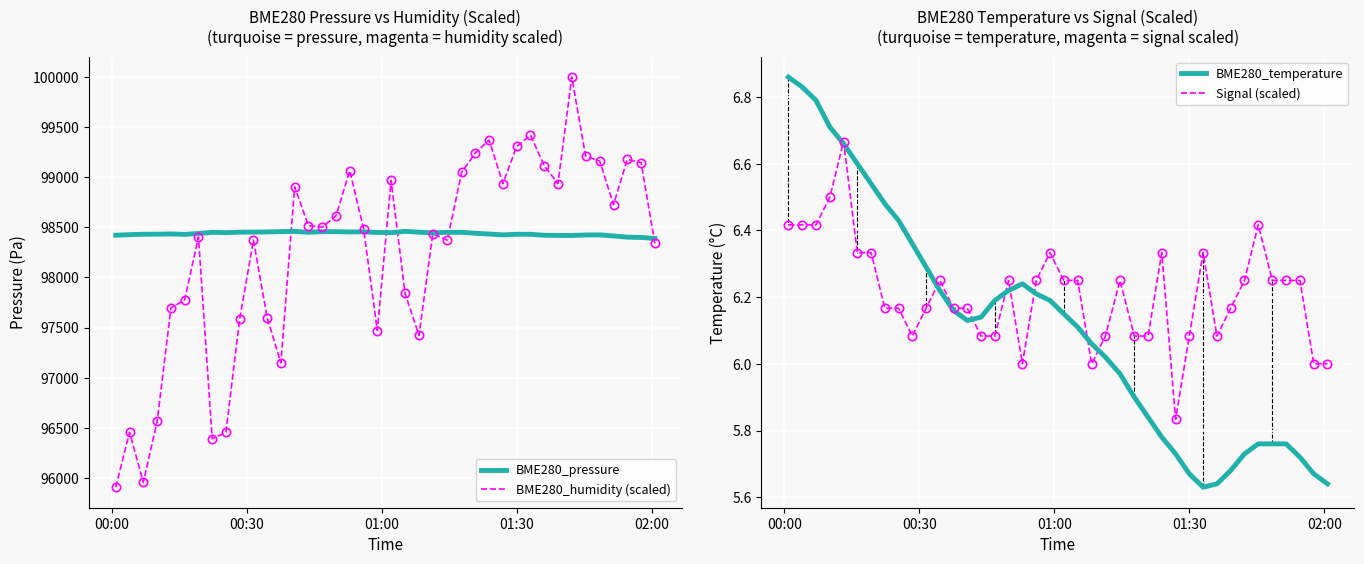

True or false: BME280_pressure has a value of 20334.1 at 5.

False